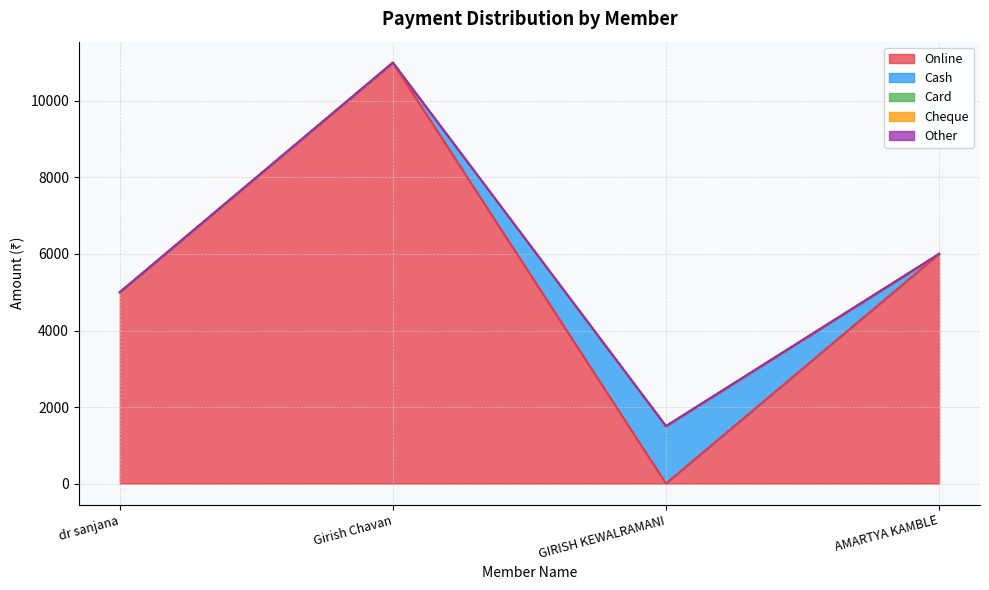

Rank the series by their maximum value, from highest to lowest.

Online, Cash, Card, Cheque, Other